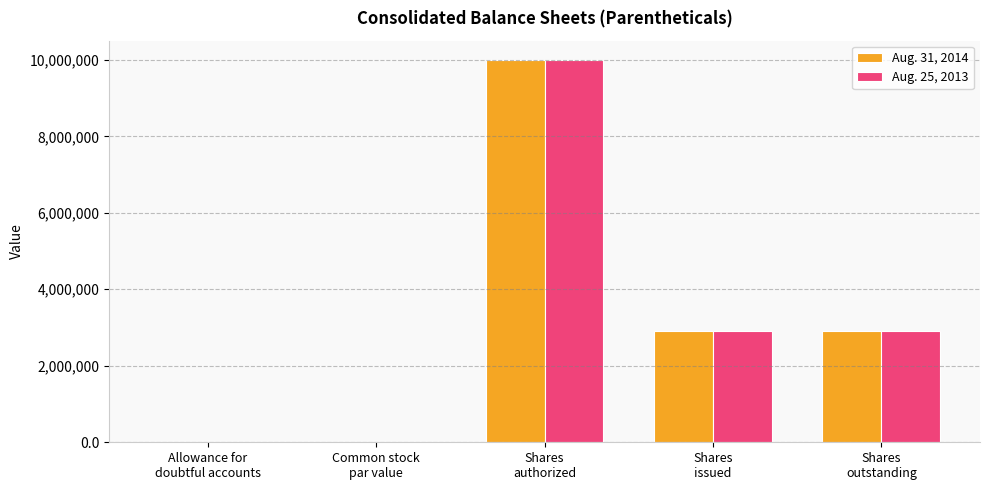

Are the bars horizontal?

No